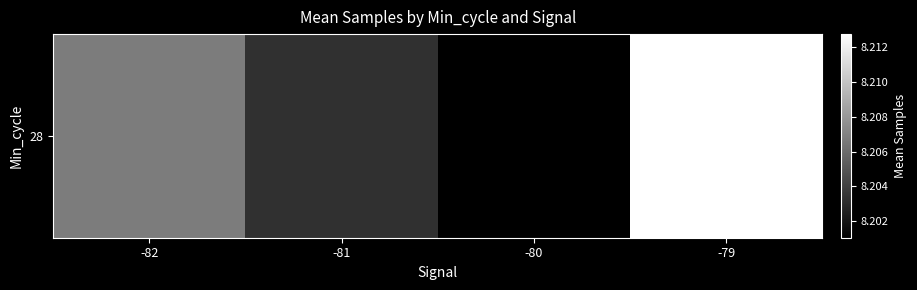

What is the difference between the maximum and minimum values?

11686.4